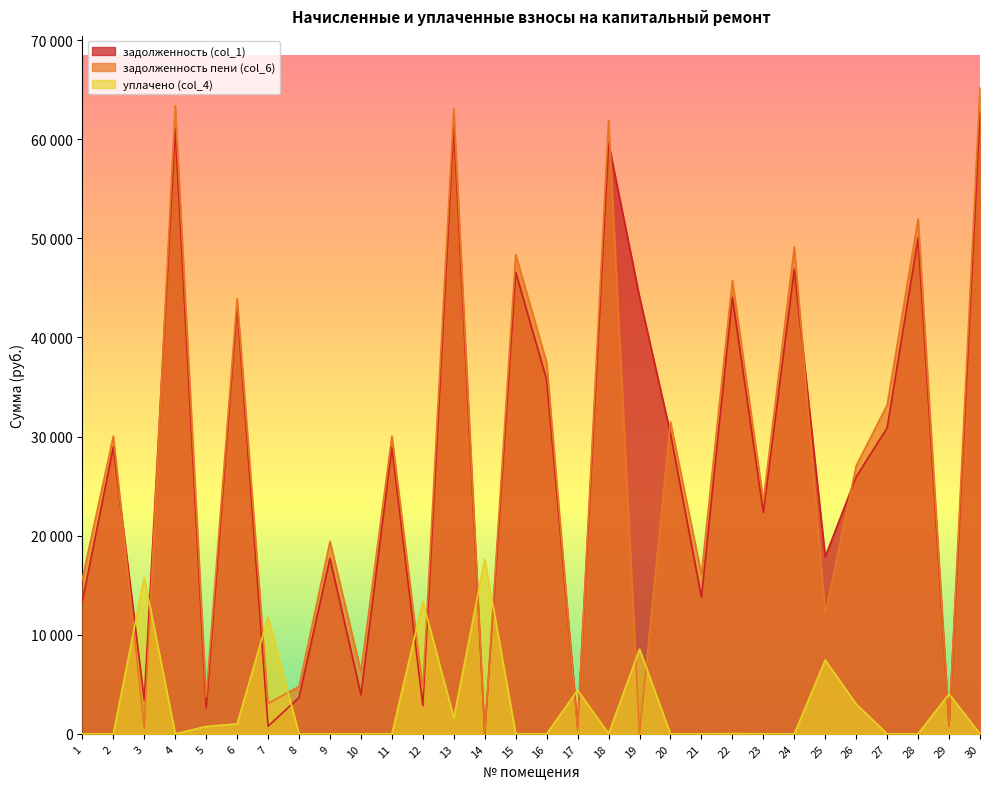

What is the difference between the second highest and minimum values in the задолженность (col_1) series?

61434.2